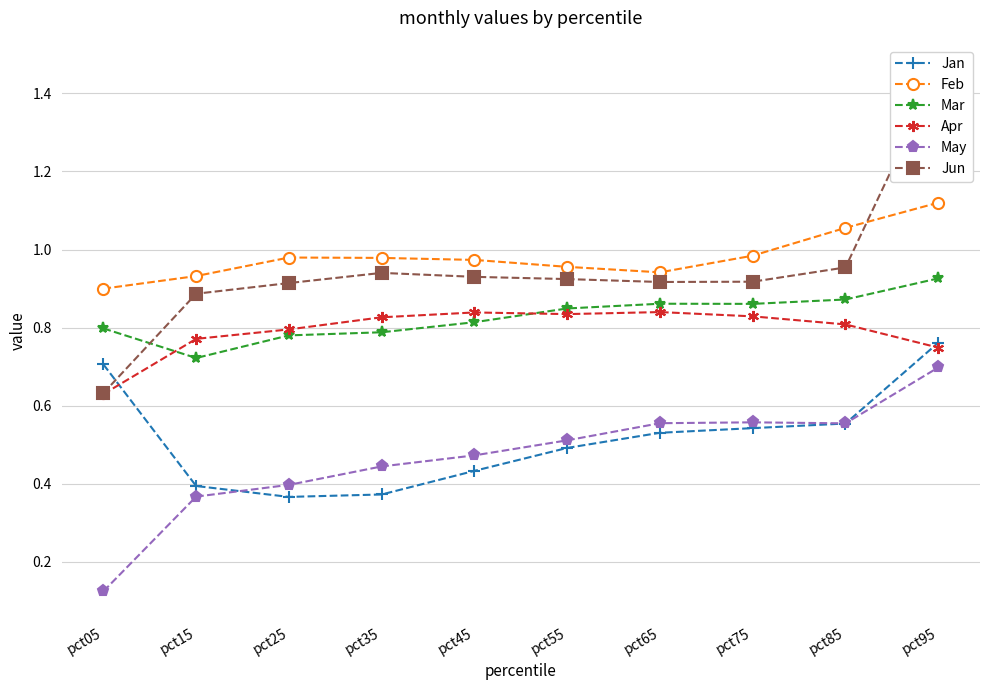

Which category has the highest value across all series?

pct95